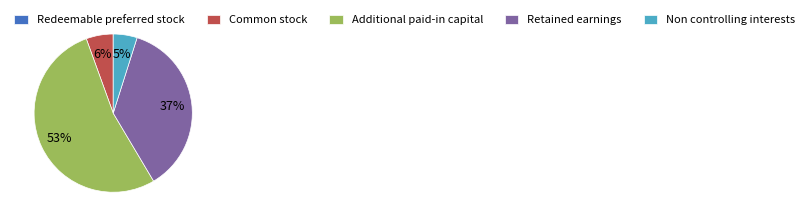

What is the largest slice in the pie chart?

Additional paid-in capital